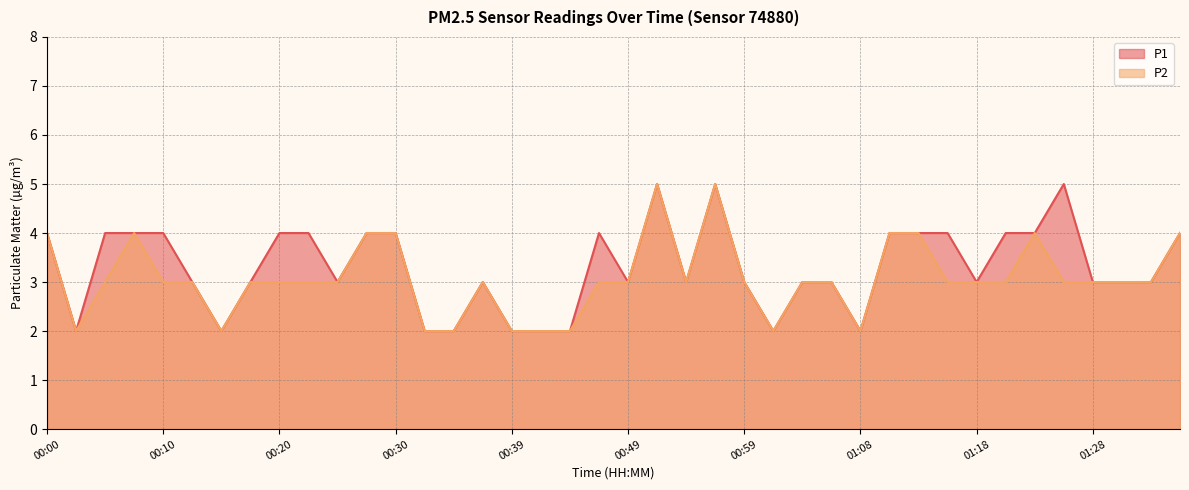

What is the total value across all series at 00:17?

6